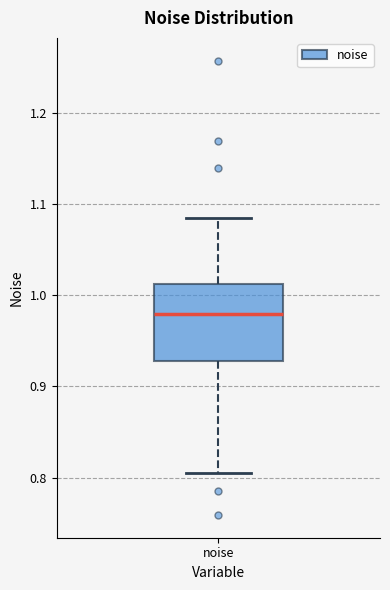

Where does the upper whisker of the box for noise end on the y-axis? The values are not printed on the chart, so give them approximately, as read against the axis.

1.08